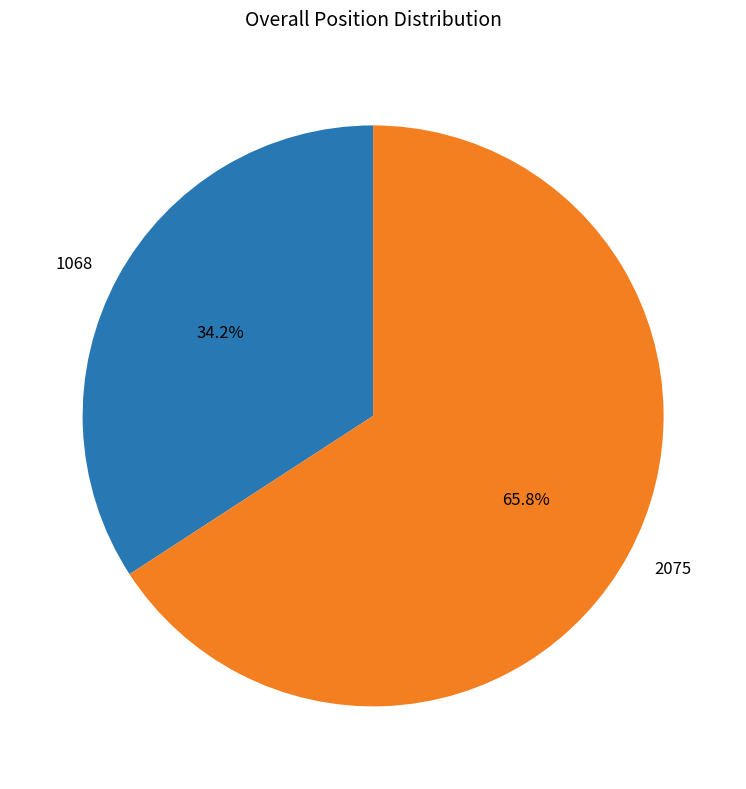

Count the number of slices in the pie.

2